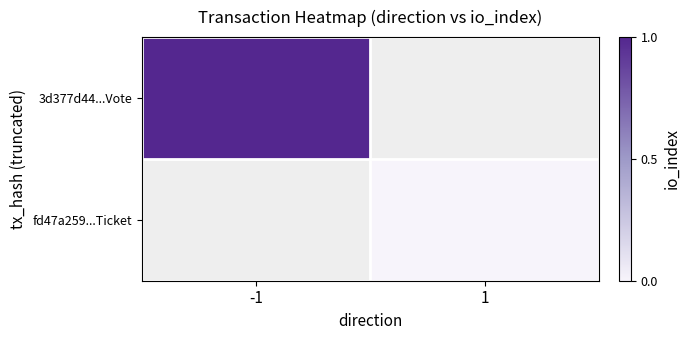

The value of 3d377d44...Vote at -1 is 1.0. True or false?

True